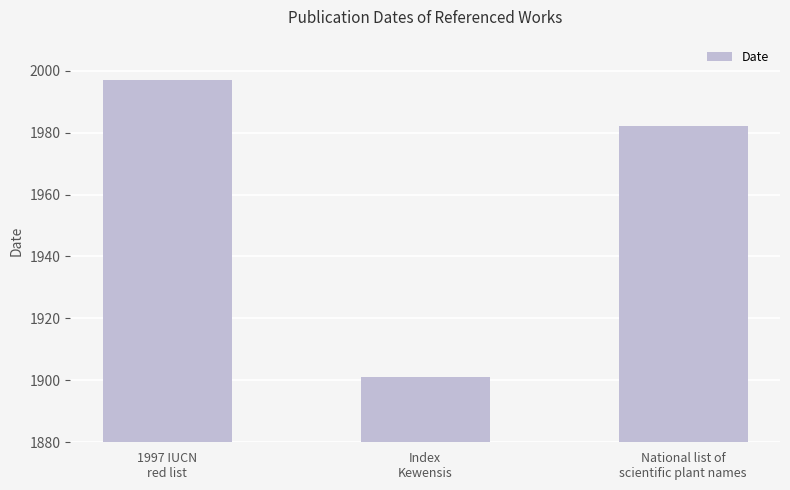

What is the label of the 1st bar from the right?

National list of
scientific plant names